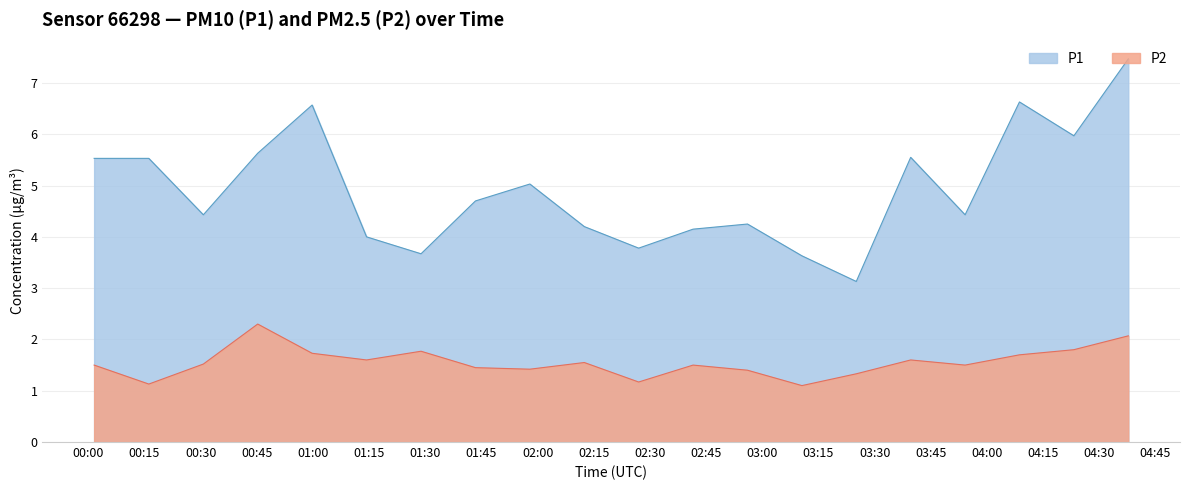

What is the maximum value for P1?

7.5